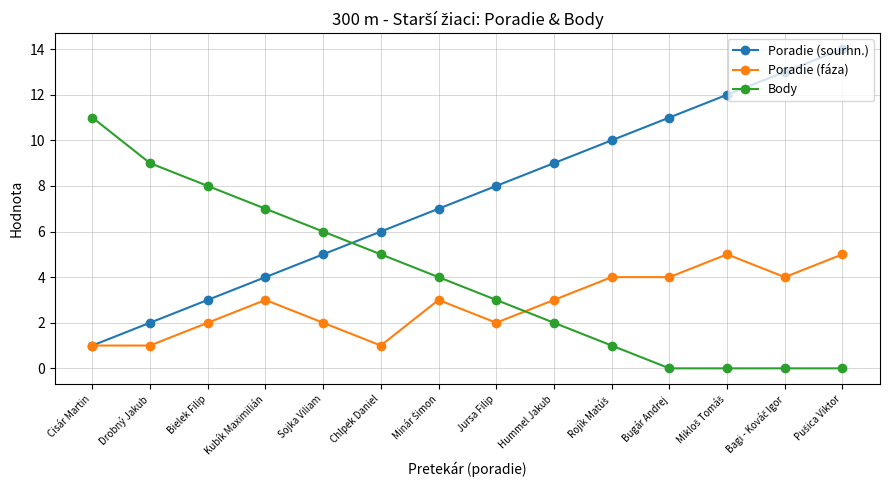

What is the label of the 9th point from the right?

Chlpek Daniel